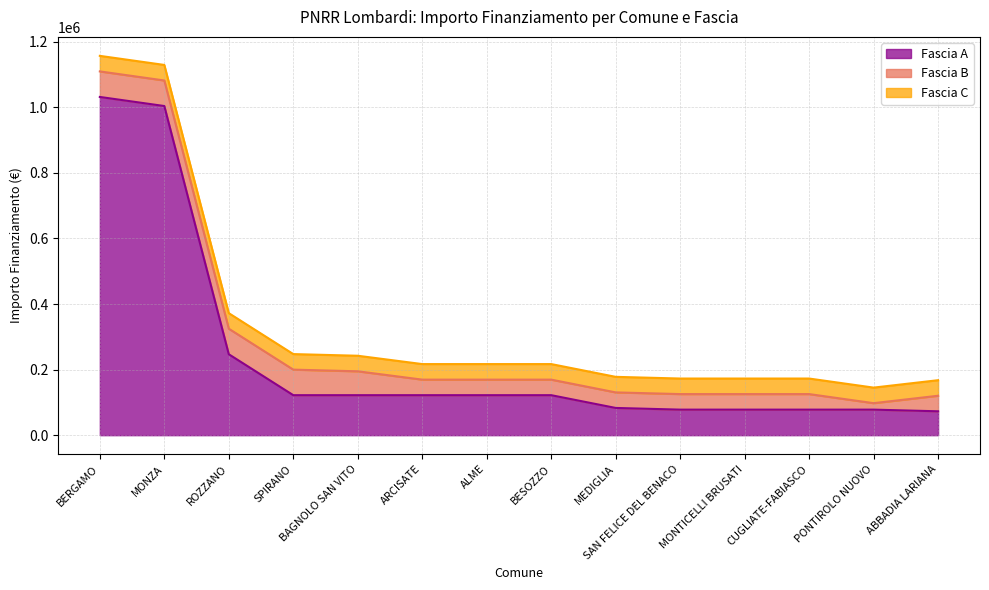

Between BAGNOLO SAN VITO and CUGLIATE-FABIASCO, which is larger?

BAGNOLO SAN VITO